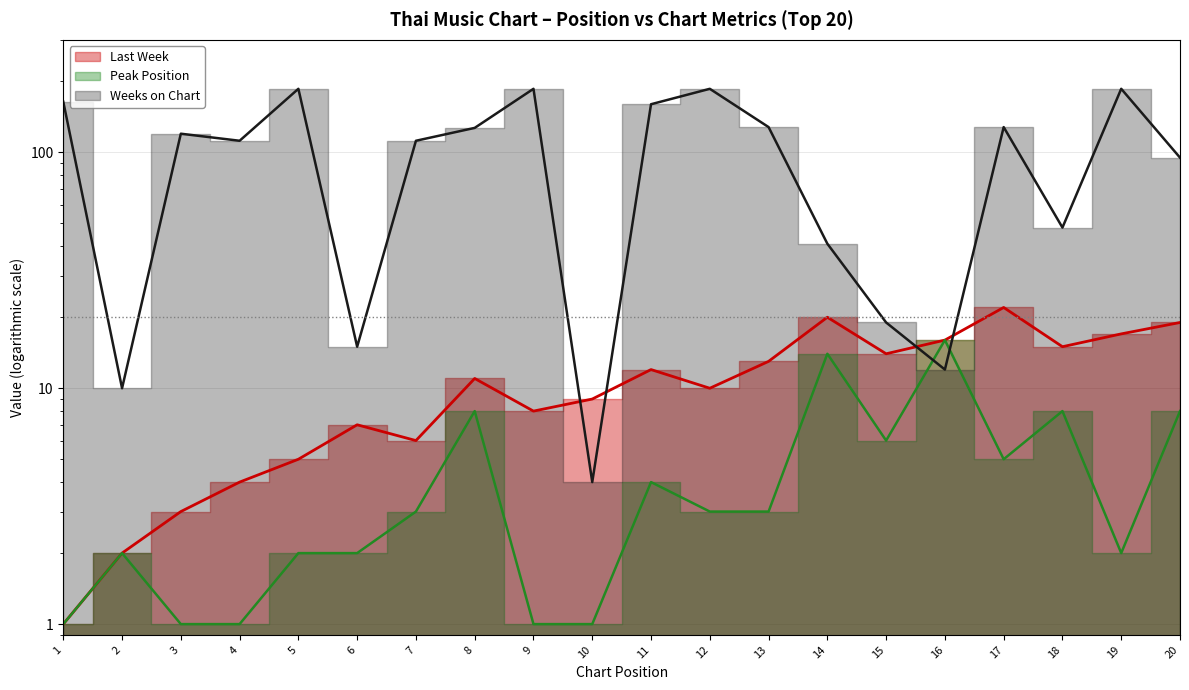

Which series ends up on top after the final intersection of Peak Position and Weeks on Chart?

Weeks on Chart